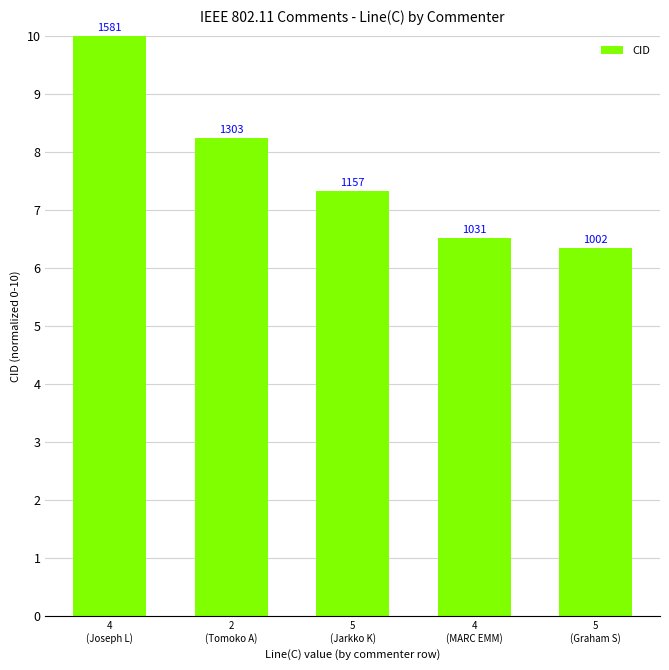

Rank the categories by value from highest to lowest.

4
(Joseph L), 2
(Tomoko A), 5
(Jarkko K), 4
(MARC EMM), 5
(Graham S)